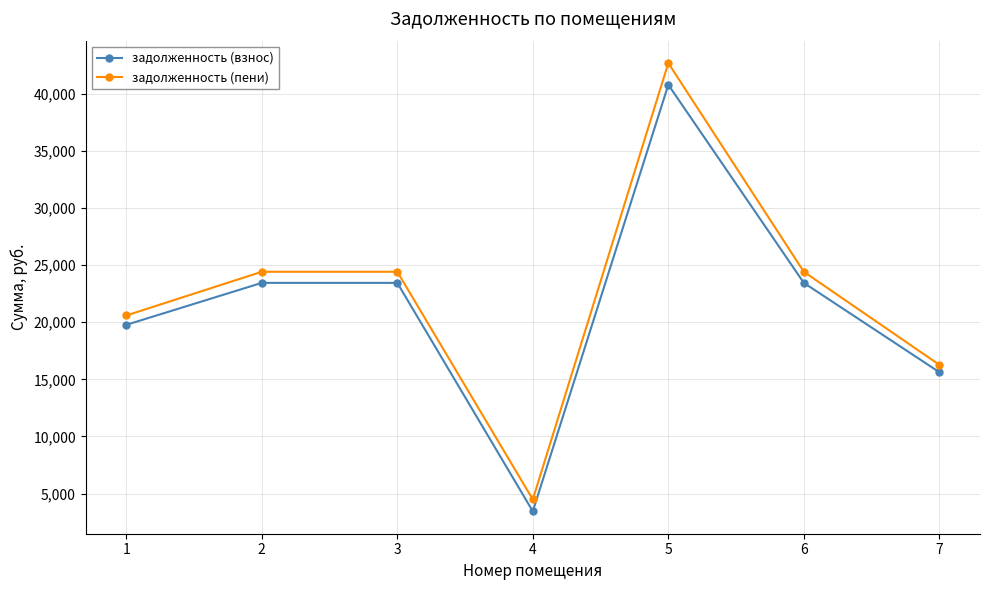

How many series are shown in this chart?

2